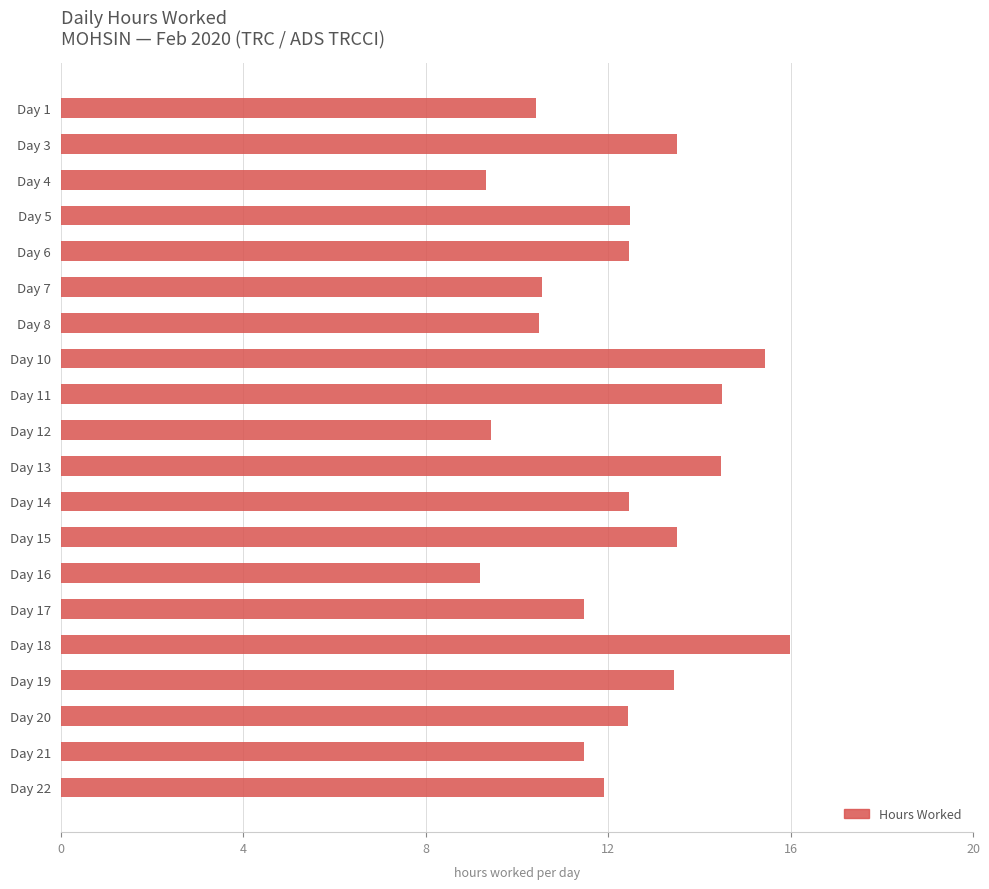

Approximately how many times larger is the value at Day 22 compared to Day 11?

0.8